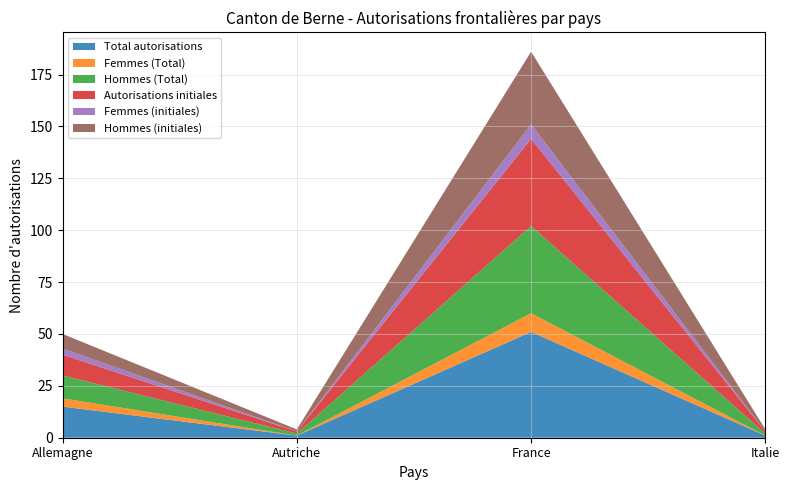

Reading right to left, extract all data points from this chart.

Total autorisations: 1	51	1	15
Femmes (Total): 0	9	0	4
Hommes (Total): 1	42	1	11
Autorisations initiales: 1	42	1	10
Femmes (initiales): 0	7	0	3
Hommes (initiales): 1	35	1	7